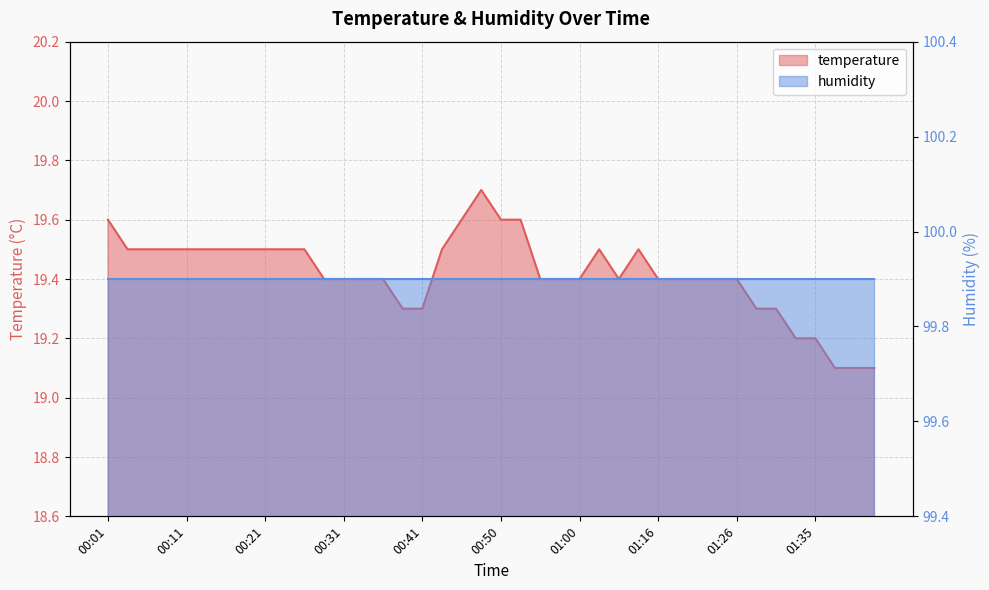

What position from the left is 00:14?

6